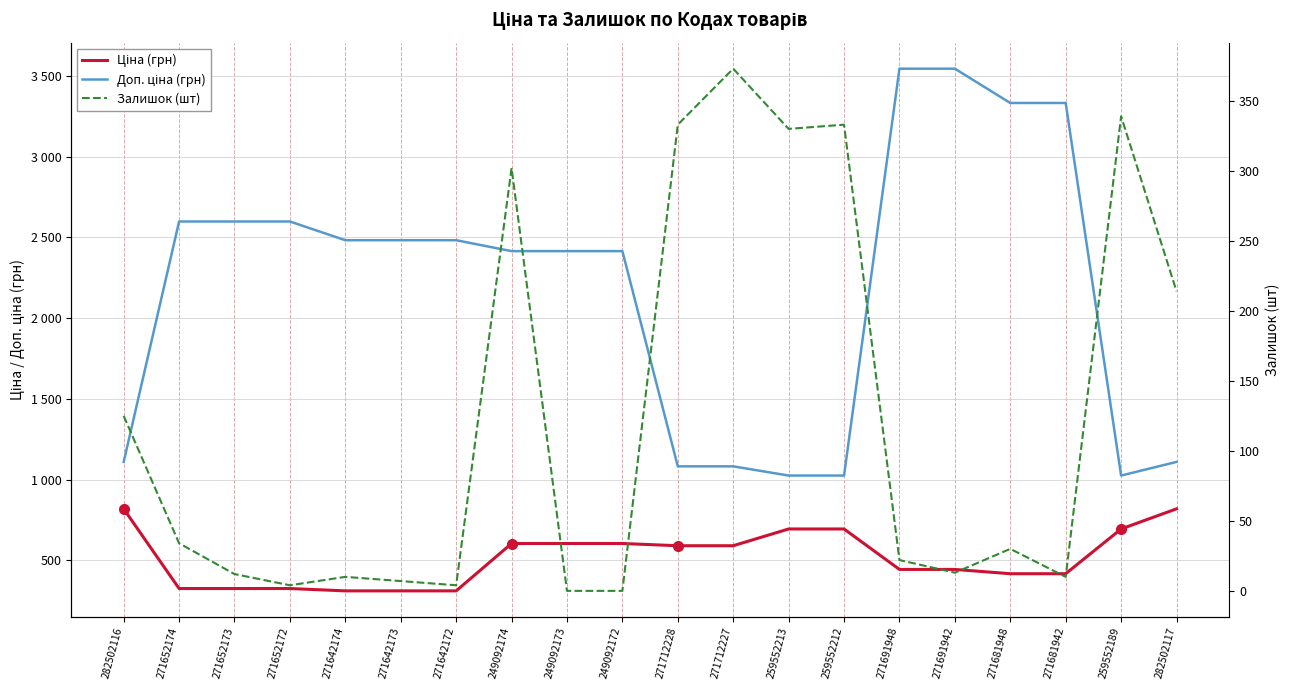

What is the difference between the maximum and second lowest values in the Ціна series?

508.2